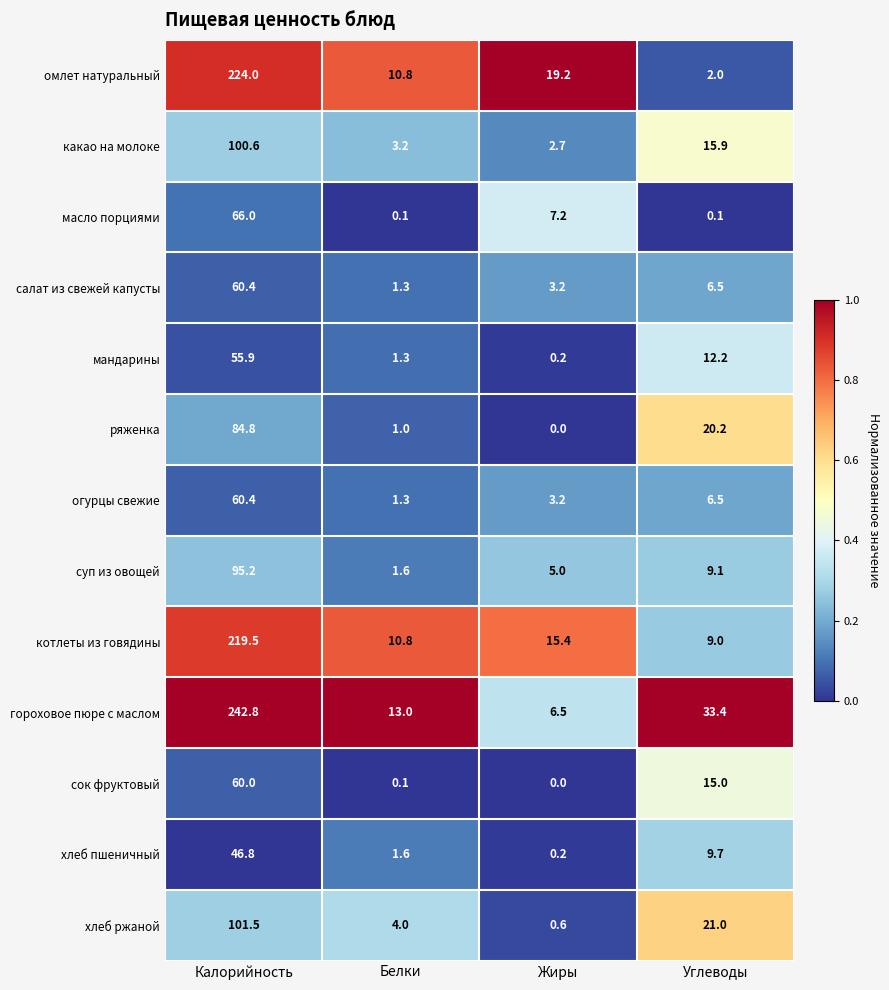

Between Жиры and Углеводы, which series saw the biggest shift?

гороховое пюре с маслом